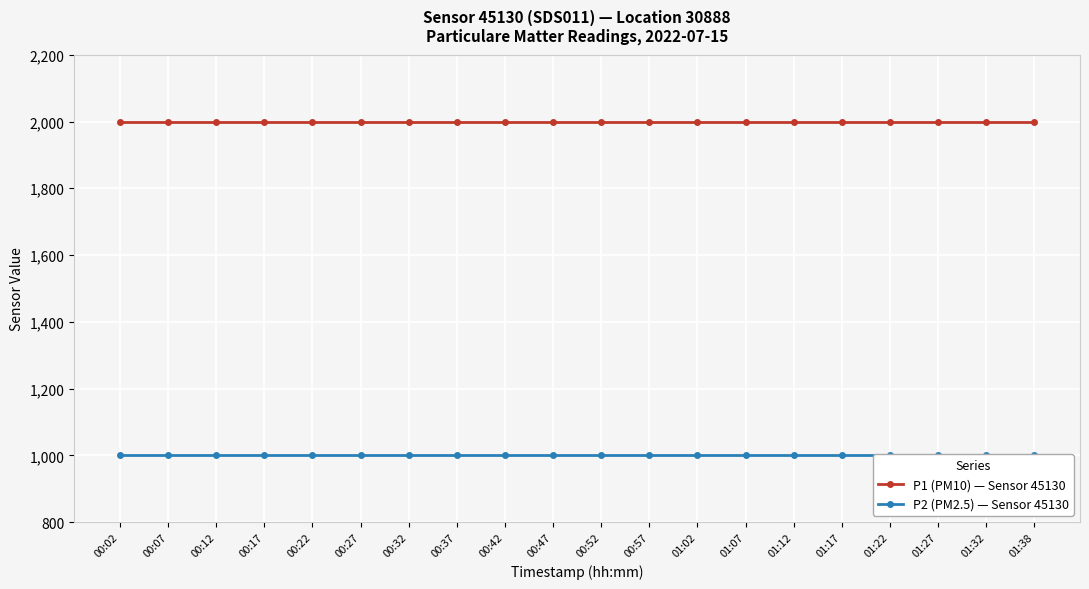

What is the total value across all series at 00:32?

2999.8